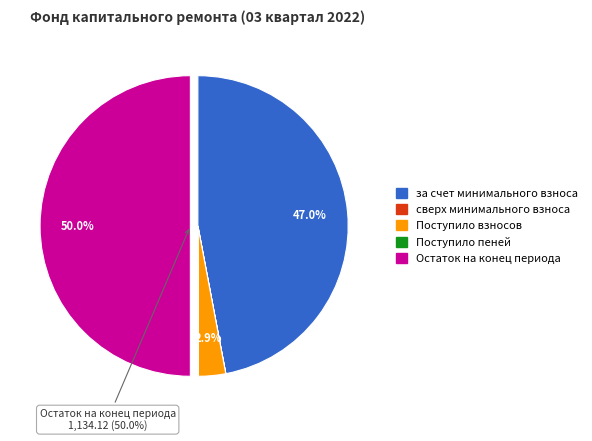

Does any single category account for the majority?

No